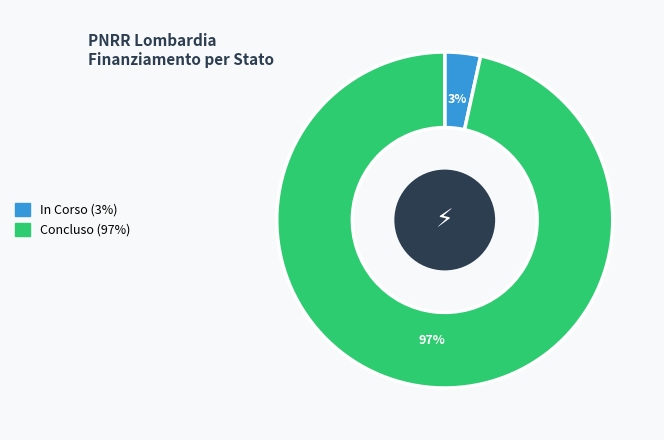

To the nearest percent, what portion does In Corso represent?

3%